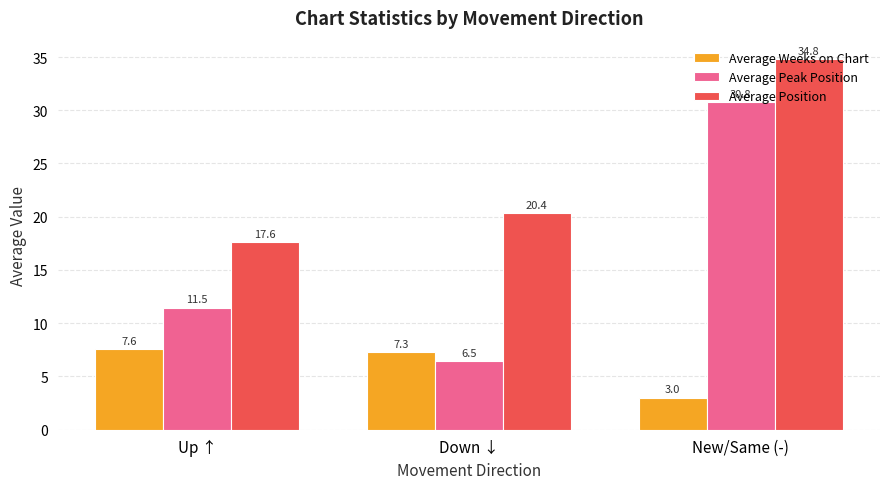

What value does the Average Position series have at New/Same (-)?

34.8